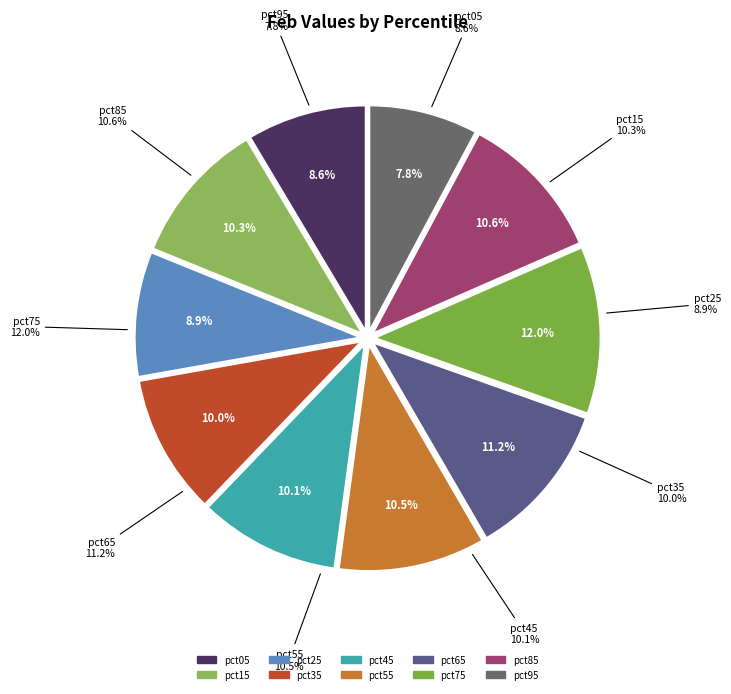

How many slices are in this pie chart?

10